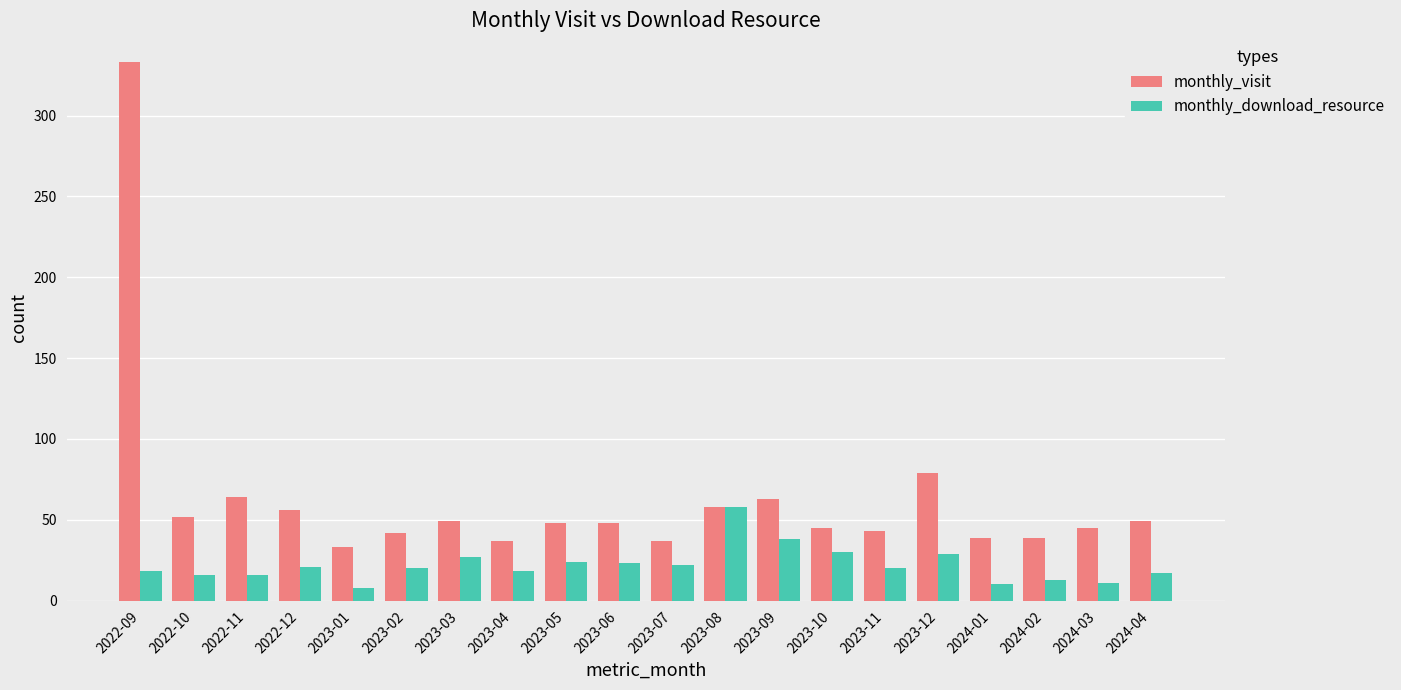

What is the sum of the monthly_visit values at 2023-08 and 2024-01?

97